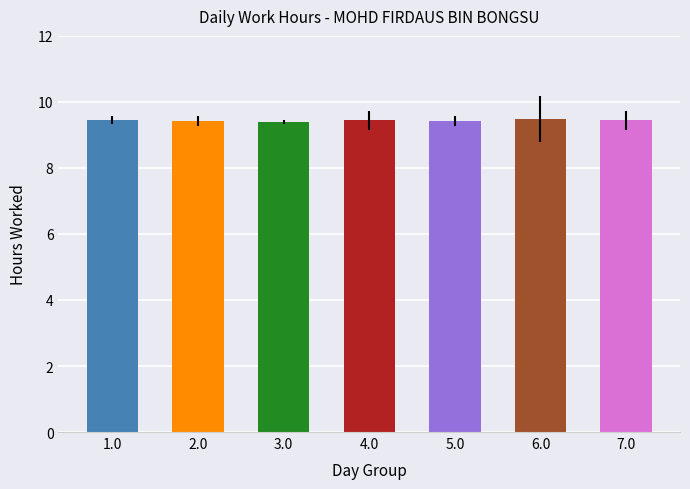

Does the chart contain stacked bars?

No